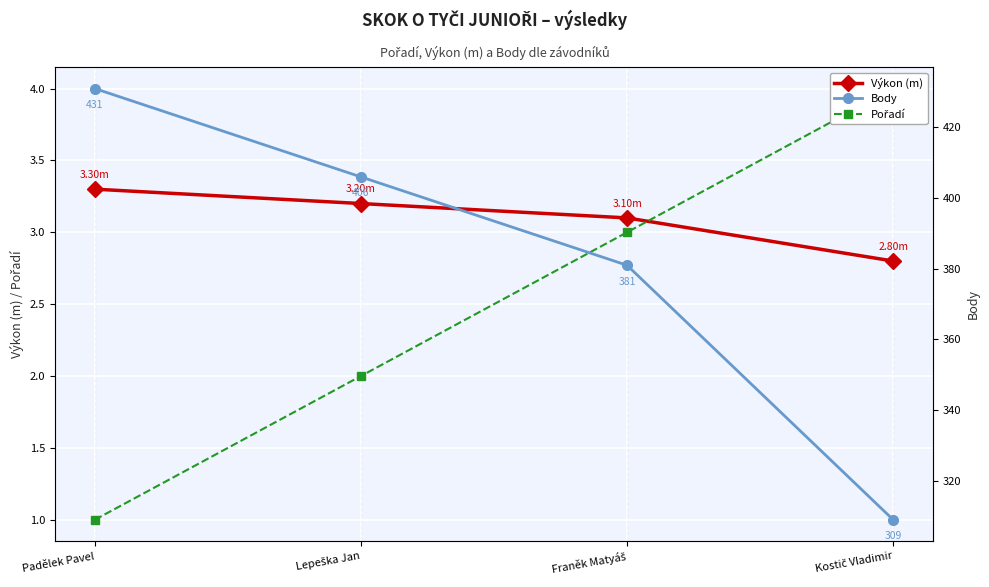

What is the difference between the maximum and minimum values in the Body series?

122.0